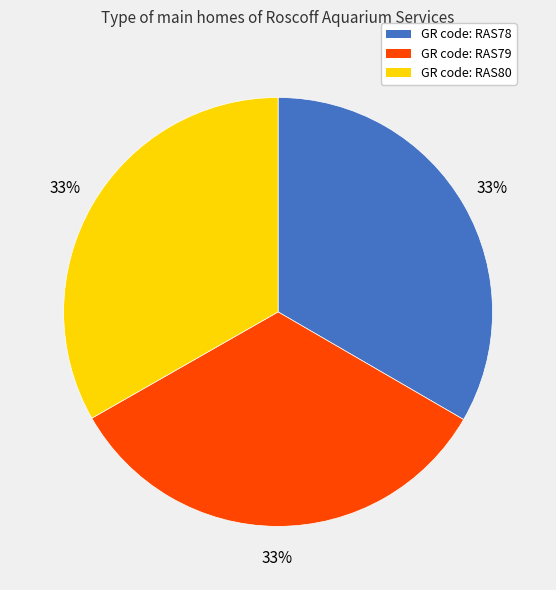

Is the sum of GR code: RAS80 and GR code: RAS78 greater than half?

Yes